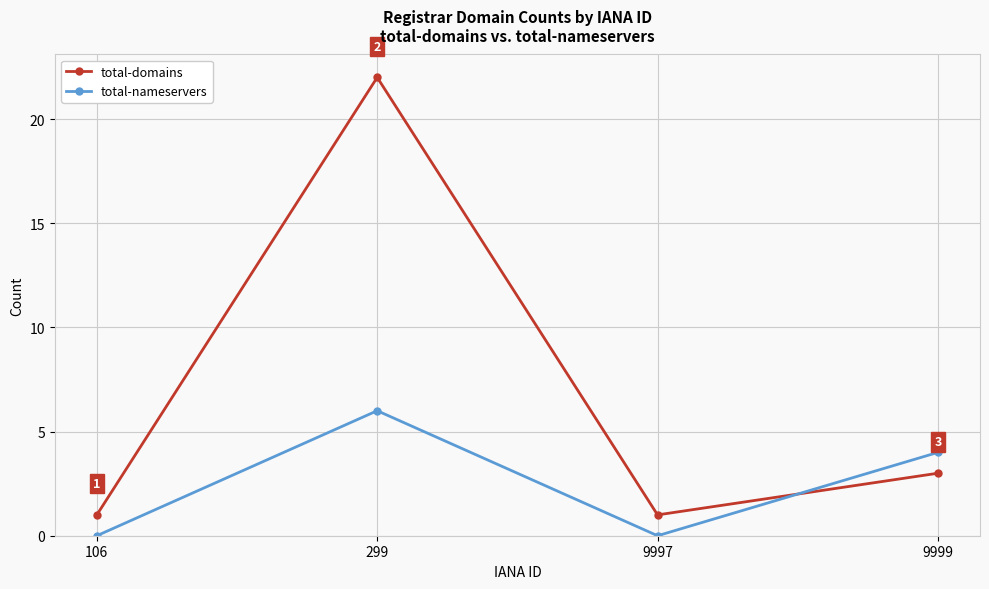

At how many categories does at least one series exceed 13?

1